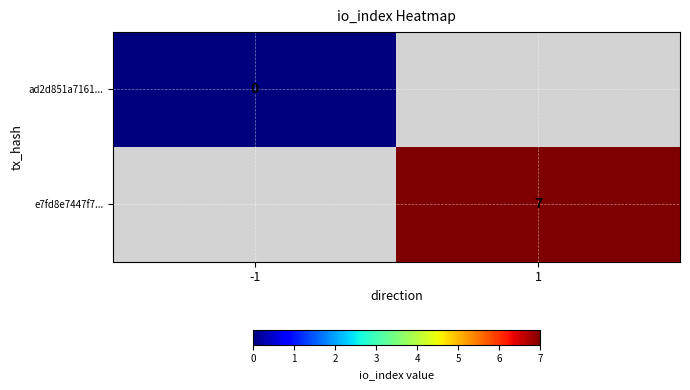

At which category does the chart reach its peak across all series?

1